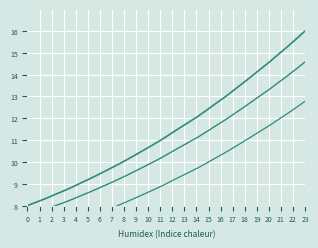

What are all the series names shown in the legend?

Spectrum, Spectrum (low), Spectrum (base)